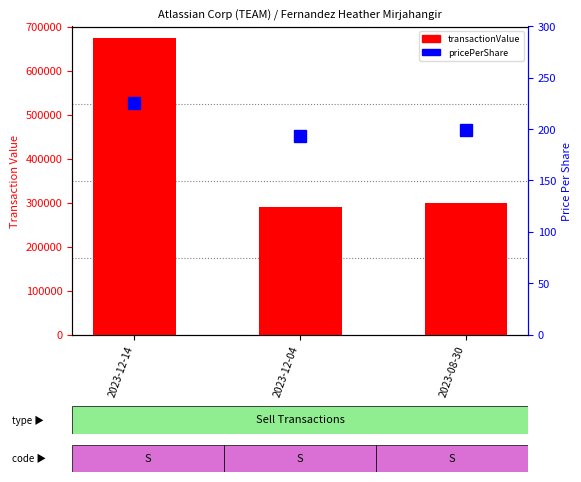

Which series has the largest range (max minus min)?

transactionValue